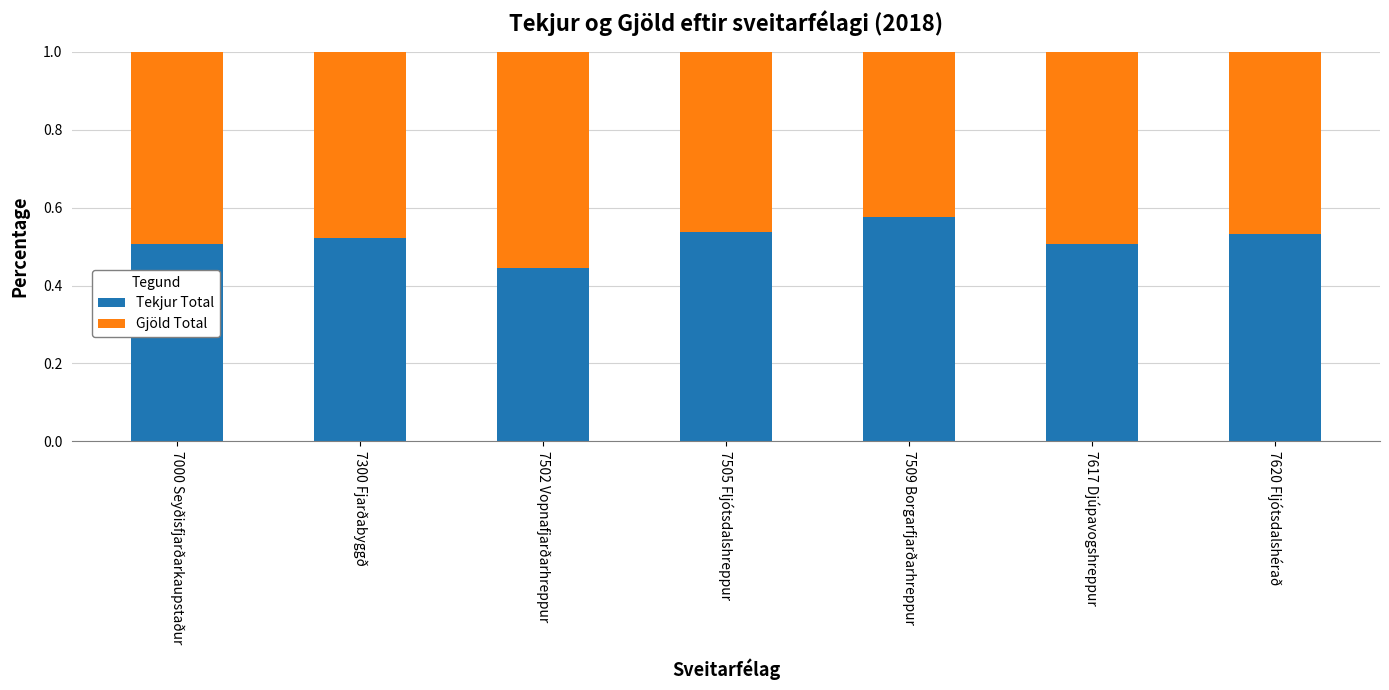

What is the total value across all series at 7300 Fjarðabyggð?

1.0